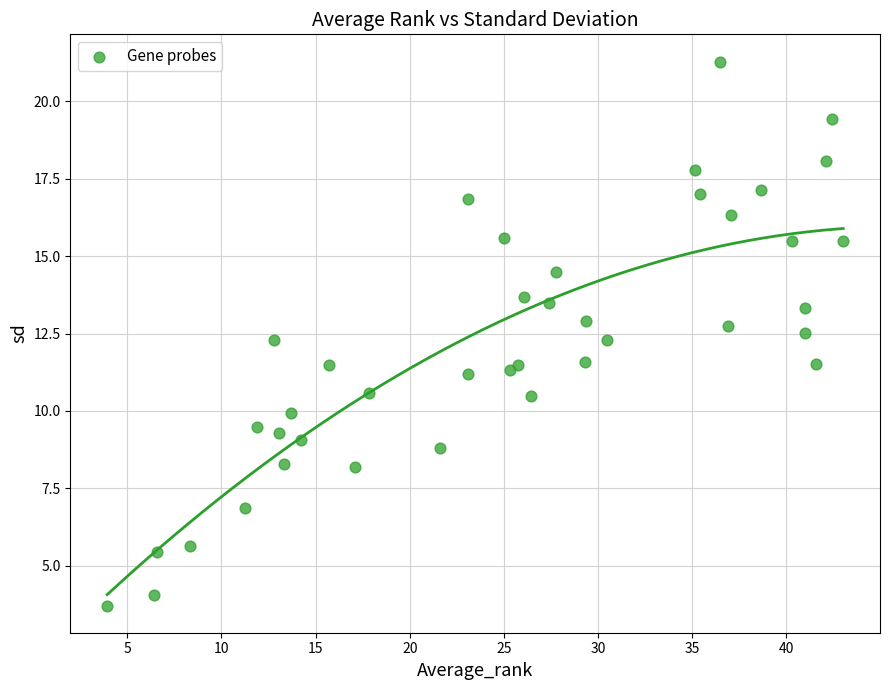

What is the range of X values (max minus min)?

39.1